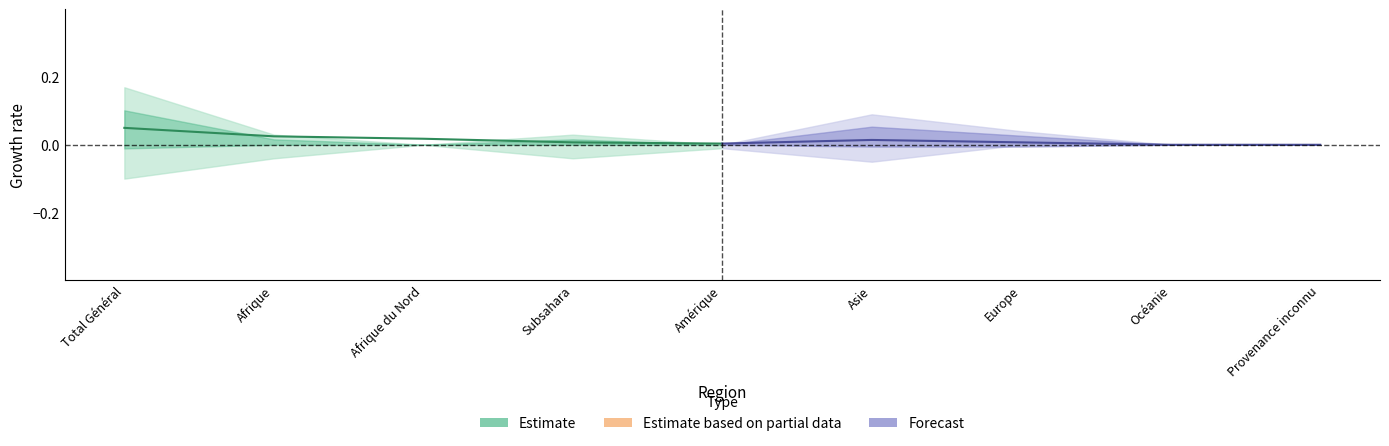

True or false: Forecast and Estimate cross at least once.

False